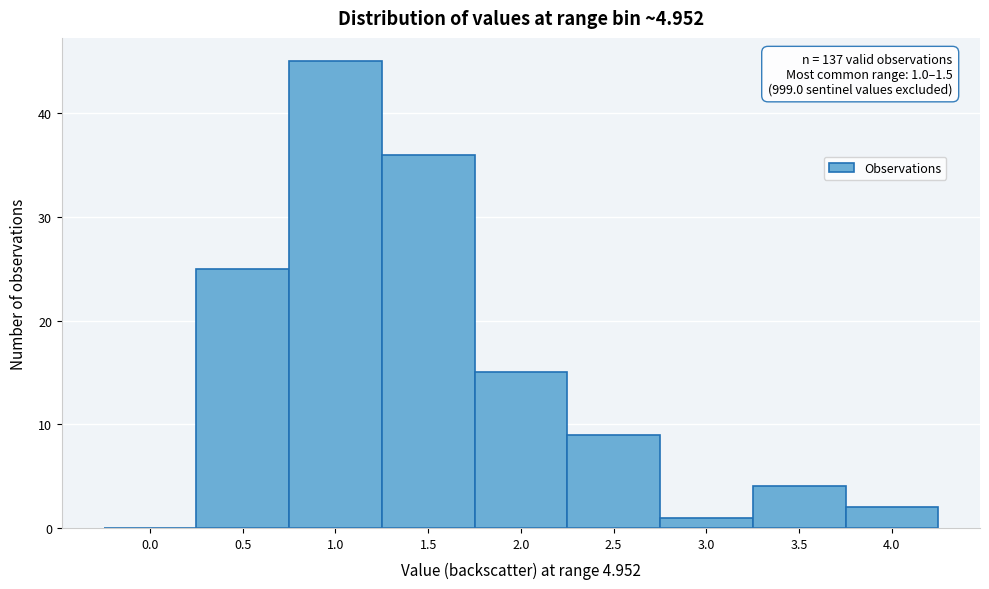

Reading right to left, transcribe all the data shown in this chart.

4.0=2	3.5=4	3.0=1	2.5=9	2.0=15	1.5=36	1.0=45	0.5=25	0.0=0